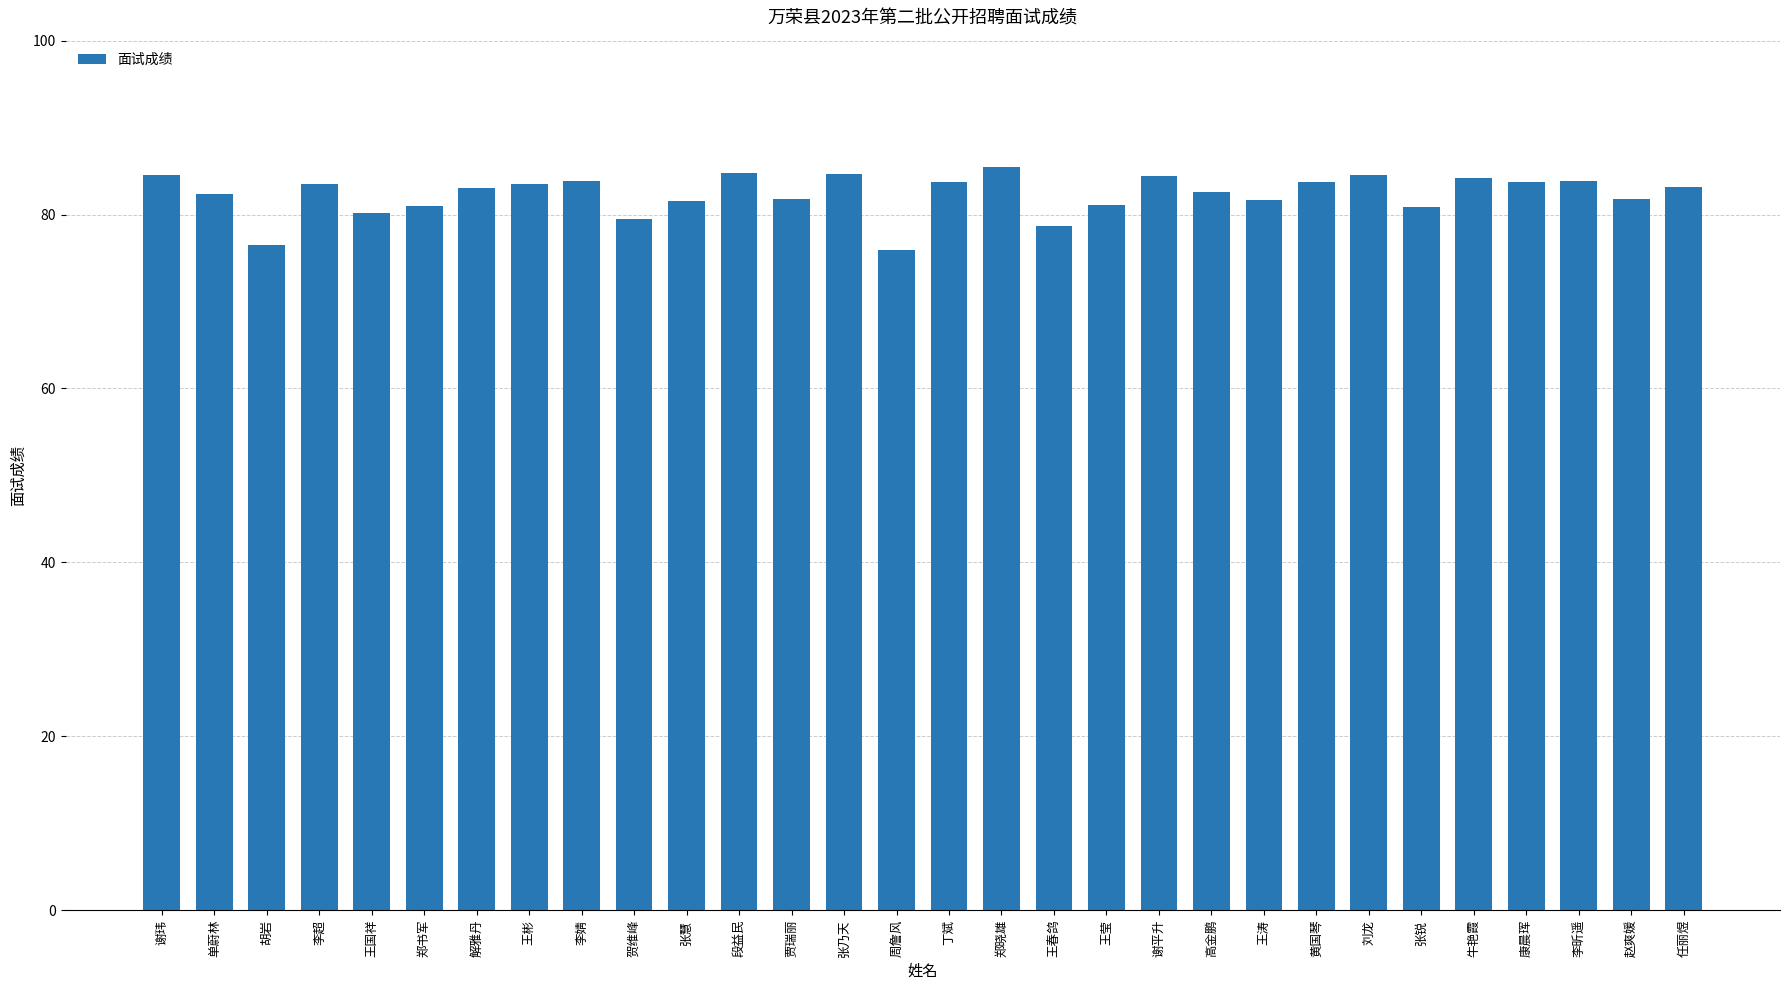

The value at 谢玮 is 84.5. True or false?

True